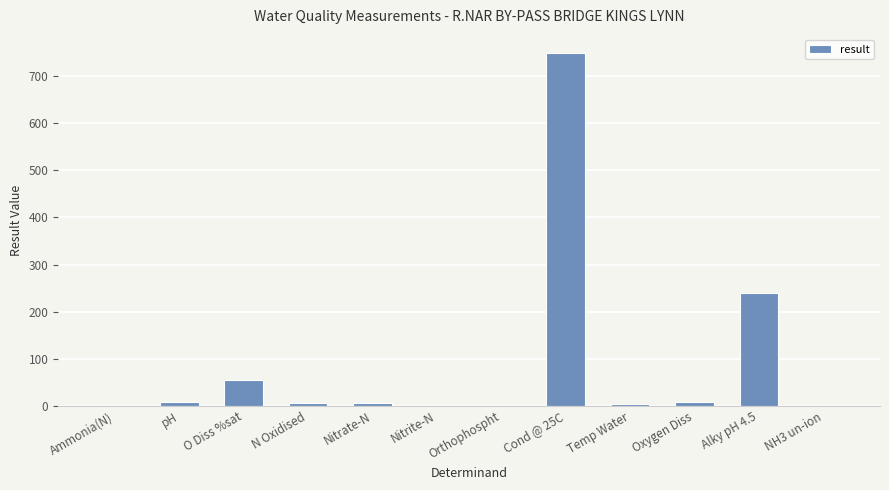

What is the sum of the values at Ammonia(N) and Alky pH 4.5?

240.2